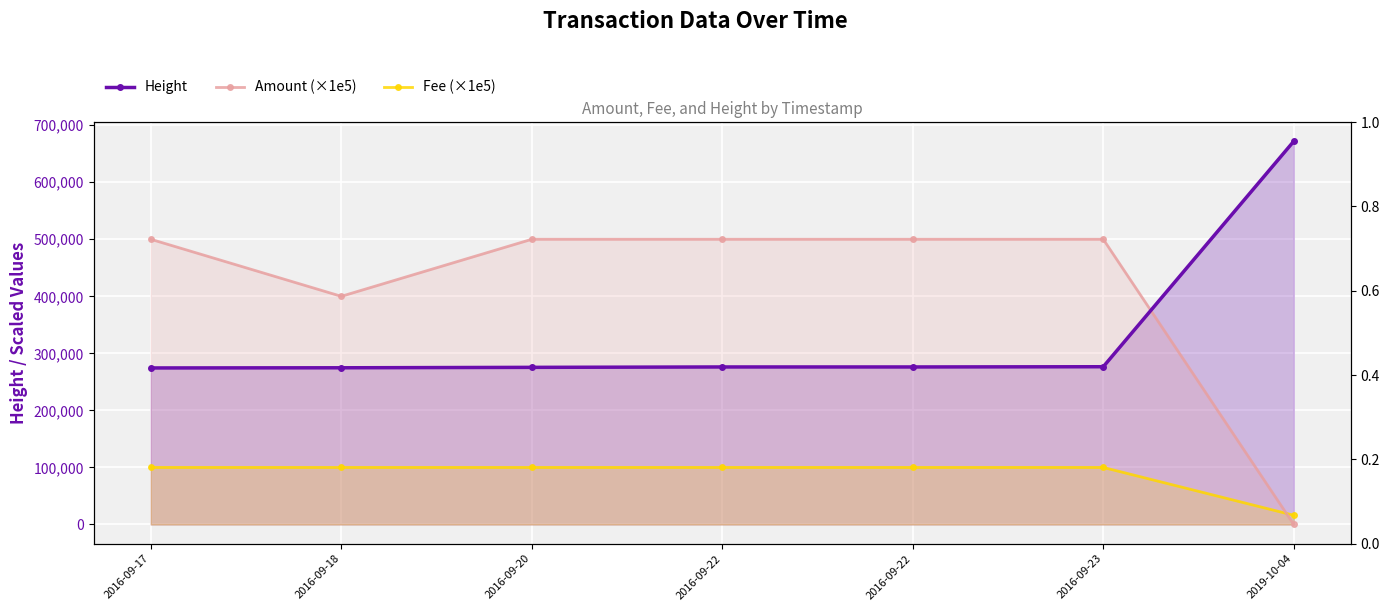

What is the total value across all series at 2016-09-23?

876549.0